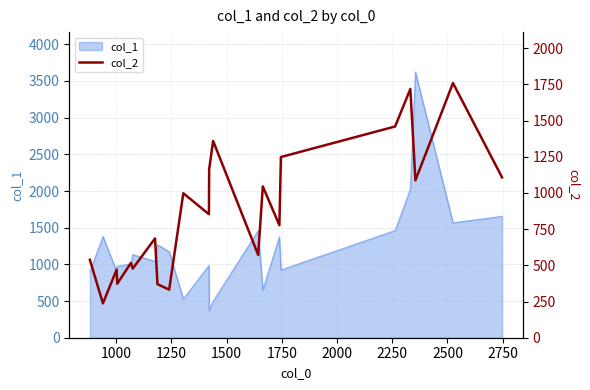

What is the minimum value shown in the chart?

237